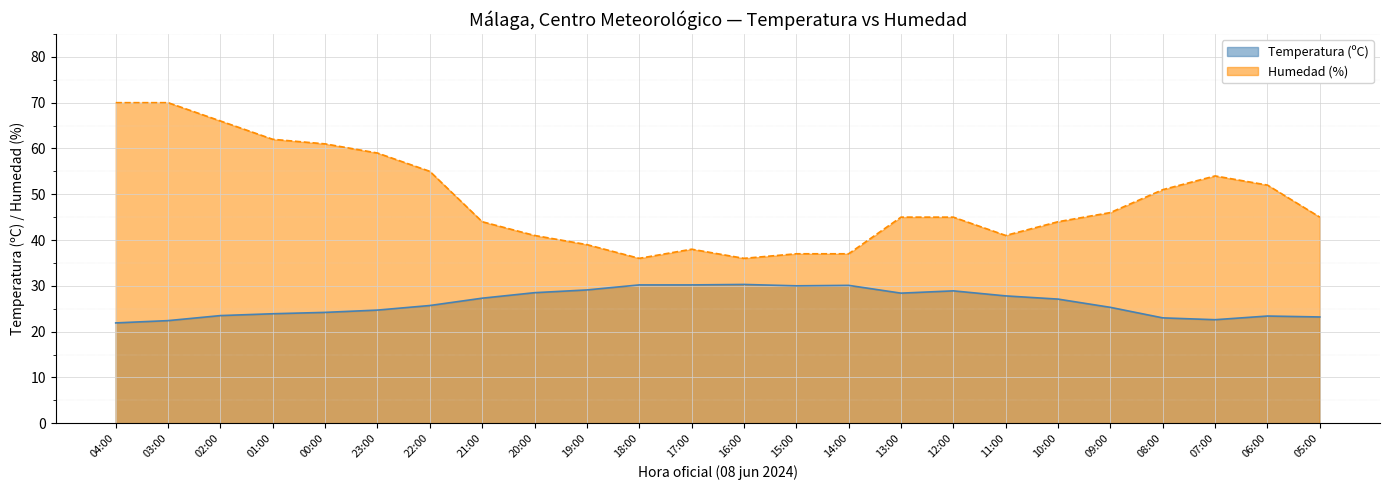

At 11:00, list the series in order from largest to smallest.

Humedad (%), Temperatura (ºC)